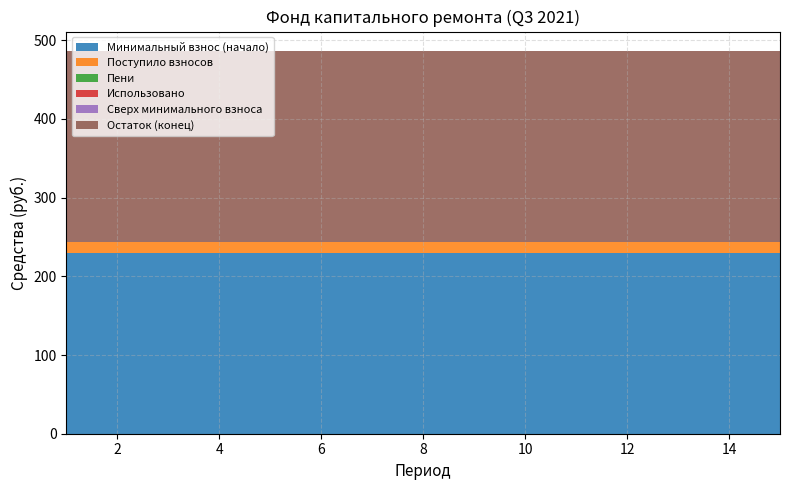

Reading left to right, transcribe all the data shown in this chart.

Минимальный взнос (начало): 229.0	229.0	229.0	229.0	229.0	229.0	229.0	229.0	229.0	229.0	229.0	229.0	229.0	229.0	229.0
Поступило взносов: 14.3	14.3	14.3	14.3	14.3	14.3	14.3	14.3	14.3	14.3	14.3	14.3	14.3	14.3	14.3
Пени: 0.0	0.0	0.0	0.0	0.0	0.0	0.0	0.0	0.0	0.0	0.0	0.0	0.0	0.0	0.0
Использовано: 0.0	0.0	0.0	0.0	0.0	0.0	0.0	0.0	0.0	0.0	0.0	0.0	0.0	0.0	0.0
Сверх минимального взноса: 0.0	0.0	0.0	0.0	0.0	0.0	0.0	0.0	0.0	0.0	0.0	0.0	0.0	0.0	0.0
Остаток (конец): 243.3	243.3	243.3	243.3	243.3	243.3	243.3	243.3	243.3	243.3	243.3	243.3	243.3	243.3	243.3